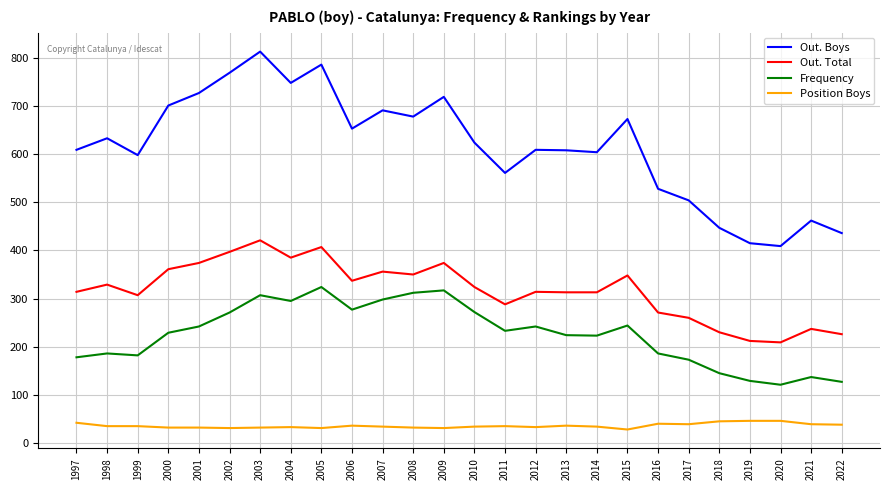

The value of Position Boys at 2008 is 32. True or false?

True